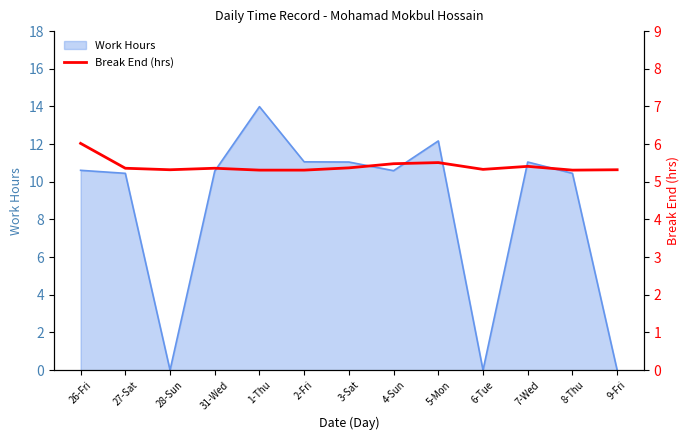

The value of Work Hours at 9-Fri is -9.0. True or false?

False